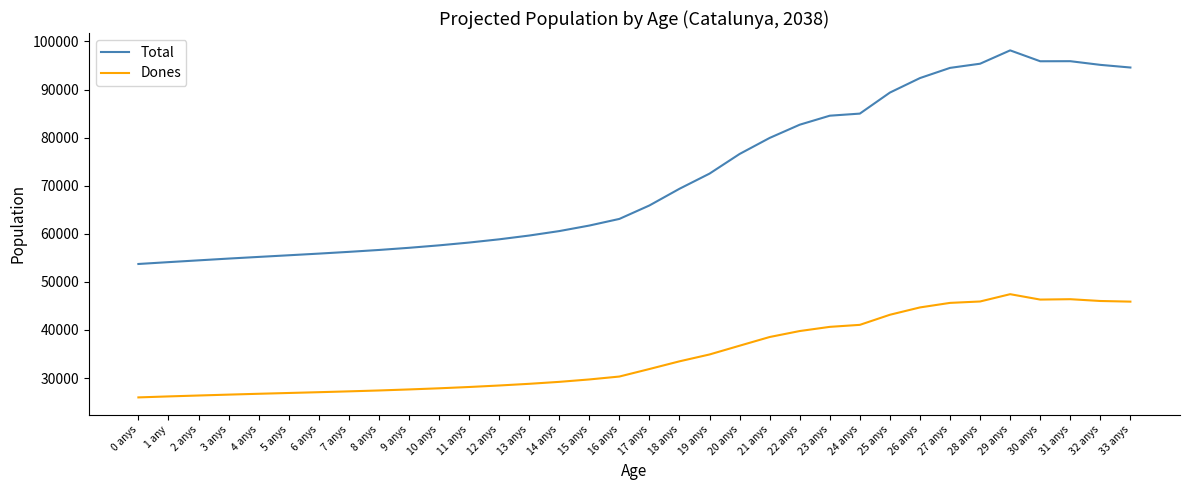

True or false: Total has a value of 81094 at 8 anys.

False